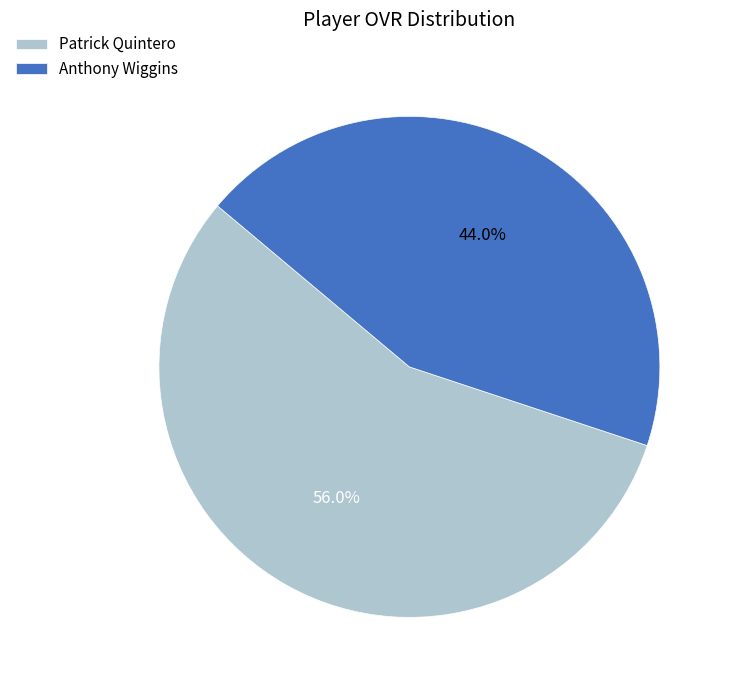

Which slice is the largest?

Patrick Quintero